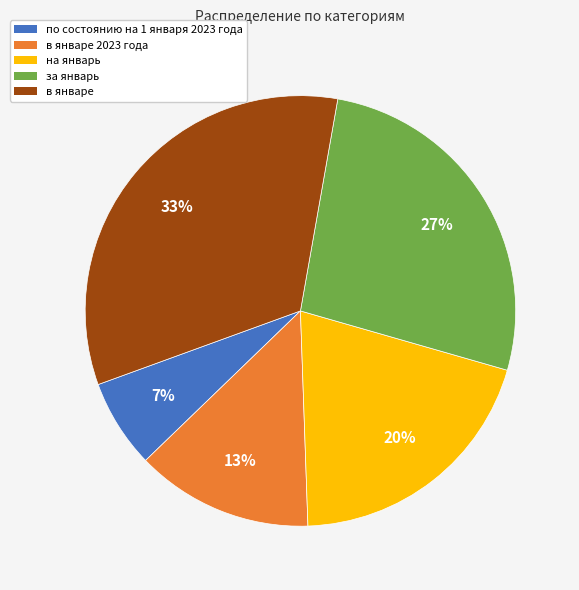

To the nearest percent, what is the average slice percentage?

20%